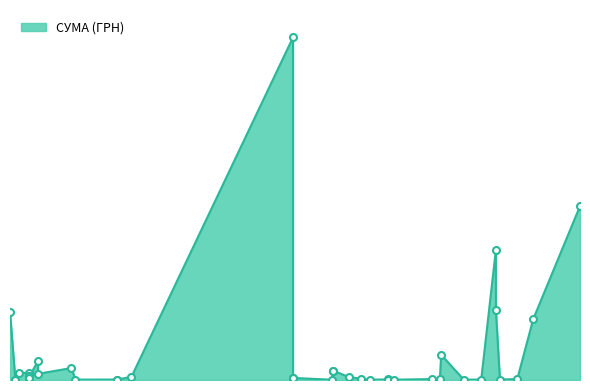

Approximately how many times larger is the value at 19.03.2019 compared to 23.07.2018?

0.8